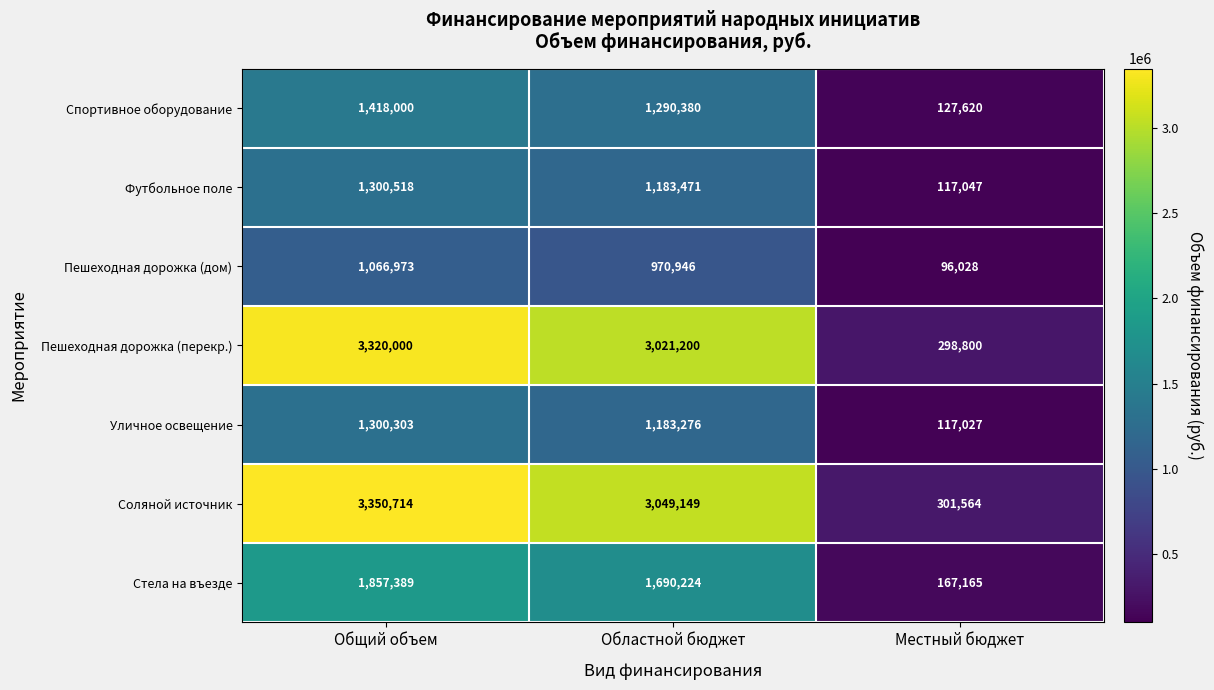

Where is Футбольное поле nearest to the value 708782?

Областной бюджет